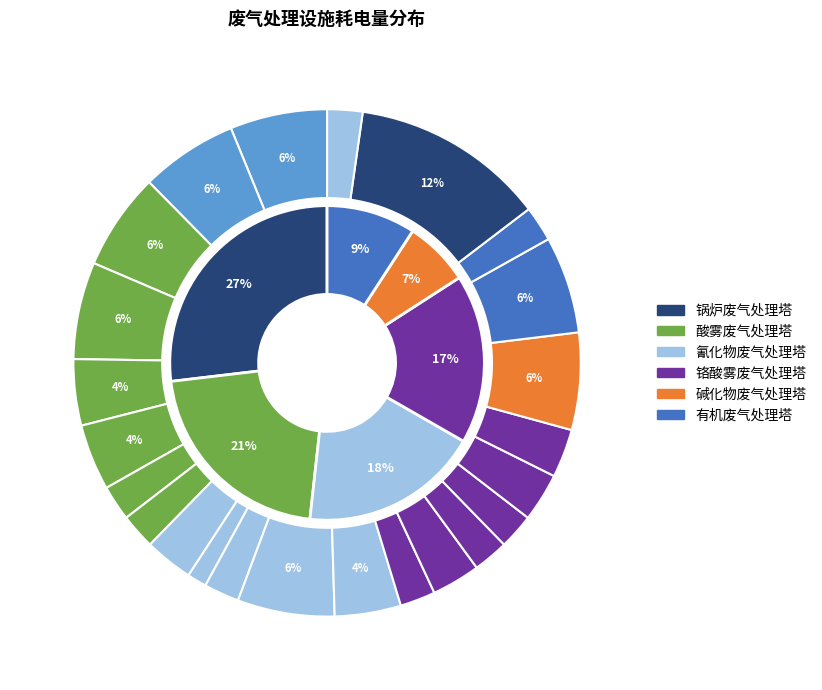

How many slices are in this pie chart?

24